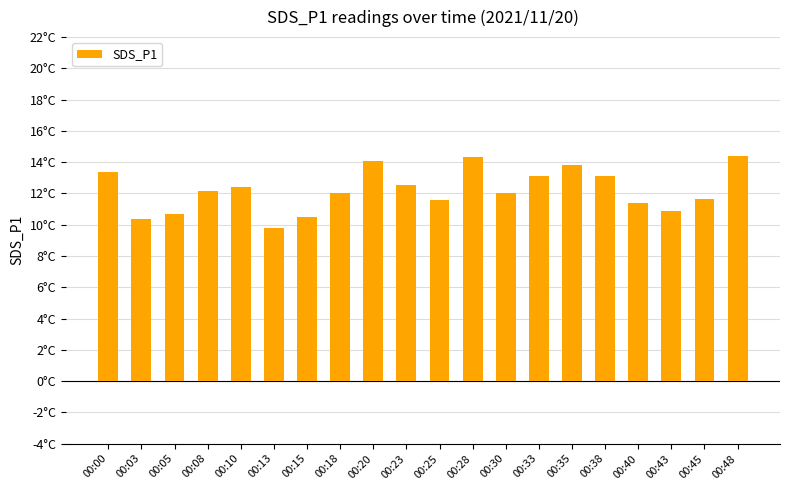

Is it true that the value at 00:38 is 5.5?

False